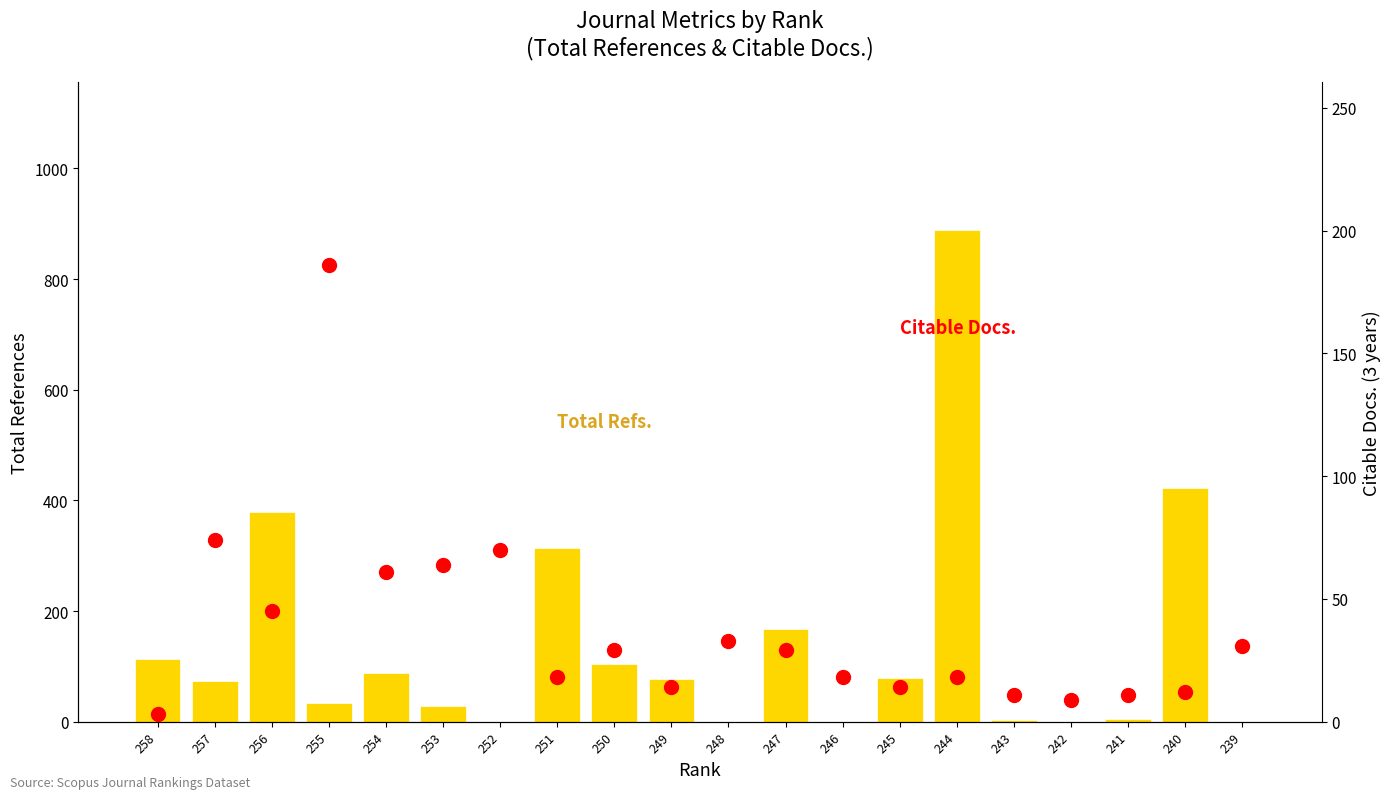

Reading right to left, transcribe all the data shown in this chart.

Total Refs.: 239=0	240=422	241=5	242=0	243=3	244=889	245=79	246=0	247=168	248=0	249=78	250=105	251=314	252=0	253=28	254=88	255=33	256=379	257=74	258=114
Citable Docs. (3years): 239=31	240=12	241=11	242=9	243=11	244=18	245=14	246=18	247=29	248=33	249=14	250=29	251=18	252=70	253=64	254=61	255=186	256=45	257=74	258=3